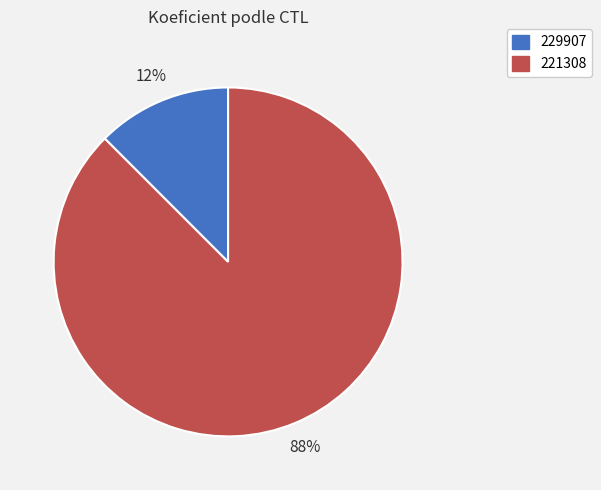

The 221308 slice represents 74% of the pie. True or false?

False